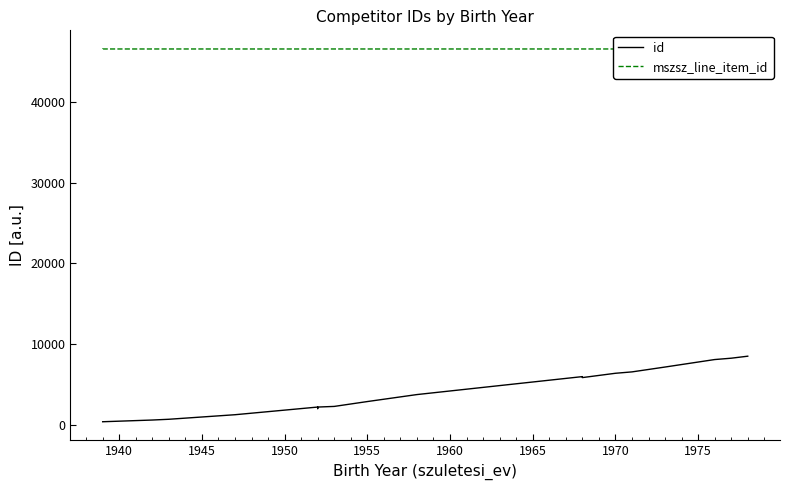

Is this an area chart (filled region under the line)?

No